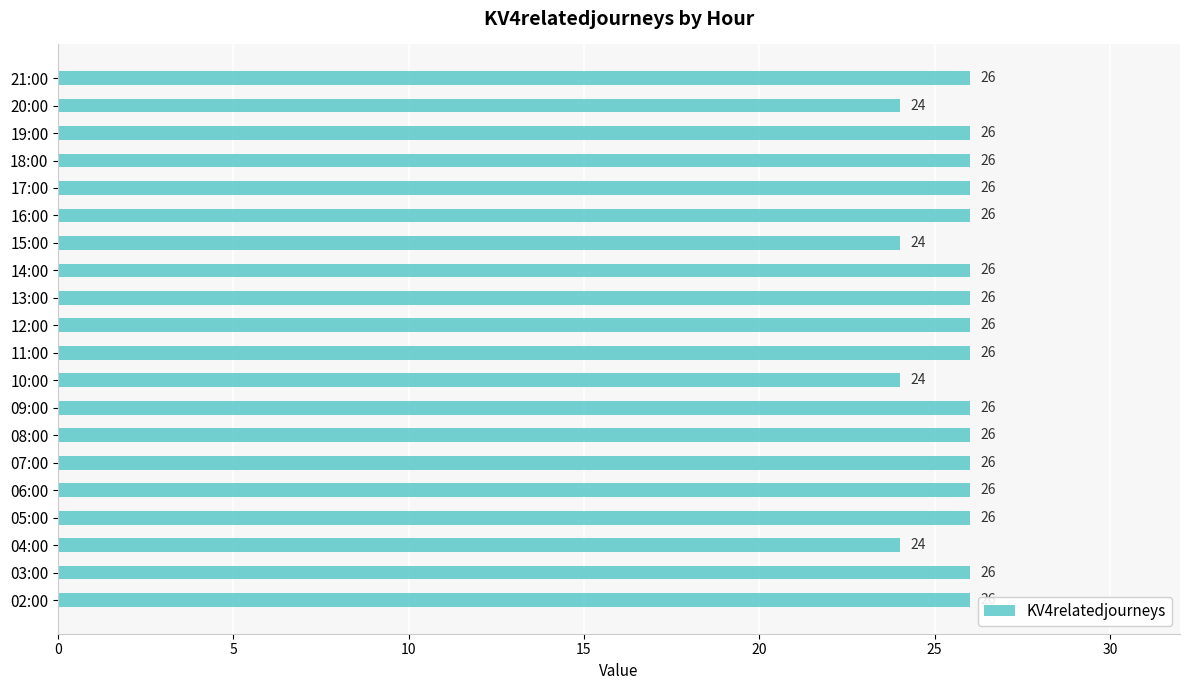

Reading bottom to top, extract all data points from this chart.

26	26	24	26	26	26	26	26	24	26	26	26	26	24	26	26	26	26	24	26